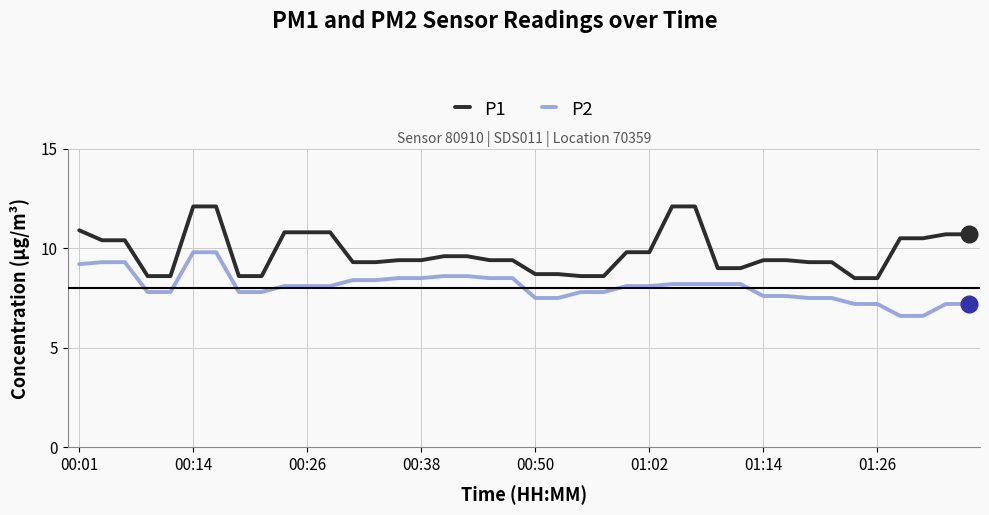

Which series has the largest total across all categories?

P1